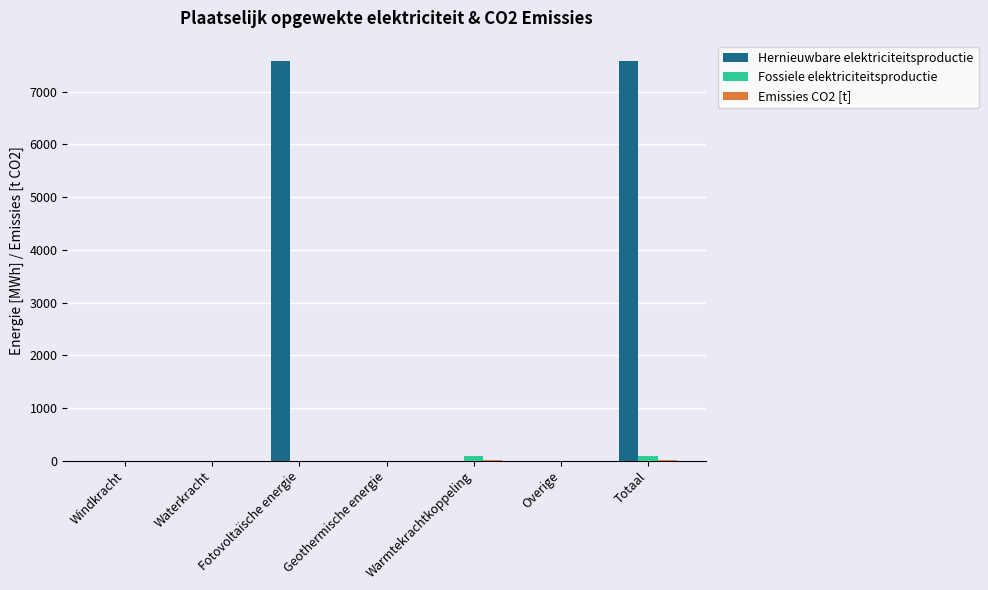

Which series has the largest total across all categories?

Hernieuwbare elektriciteitsproductie